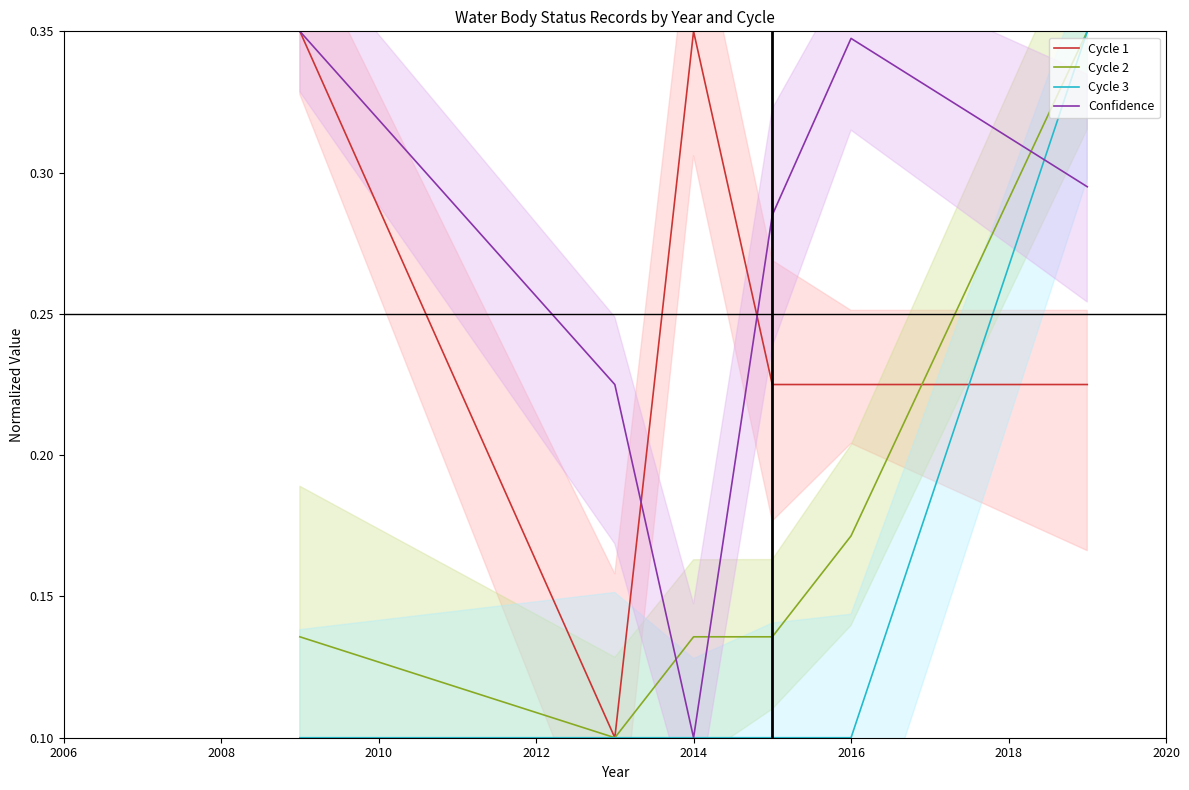

At how many categories does at least one series exceed 0?

6